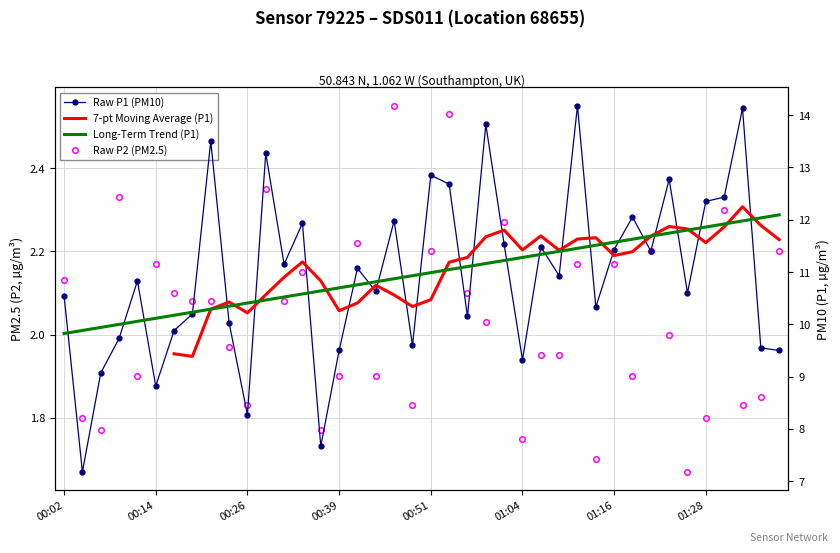

True or false: Raw P2 (PM2.5) and Long-Term Trend (P1) cross at least once.

False